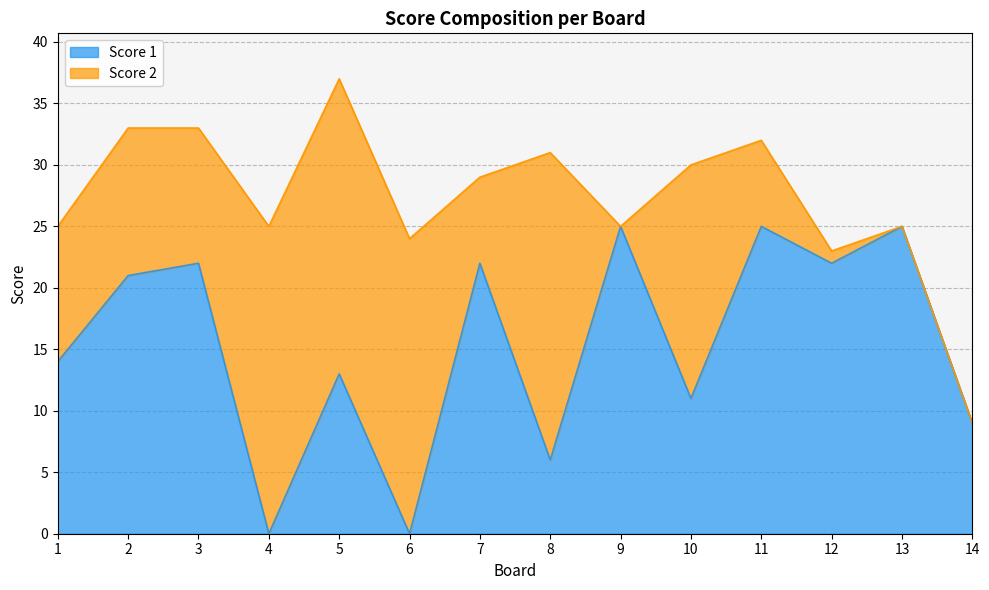

What is the change in value from 1 to 5?

-1